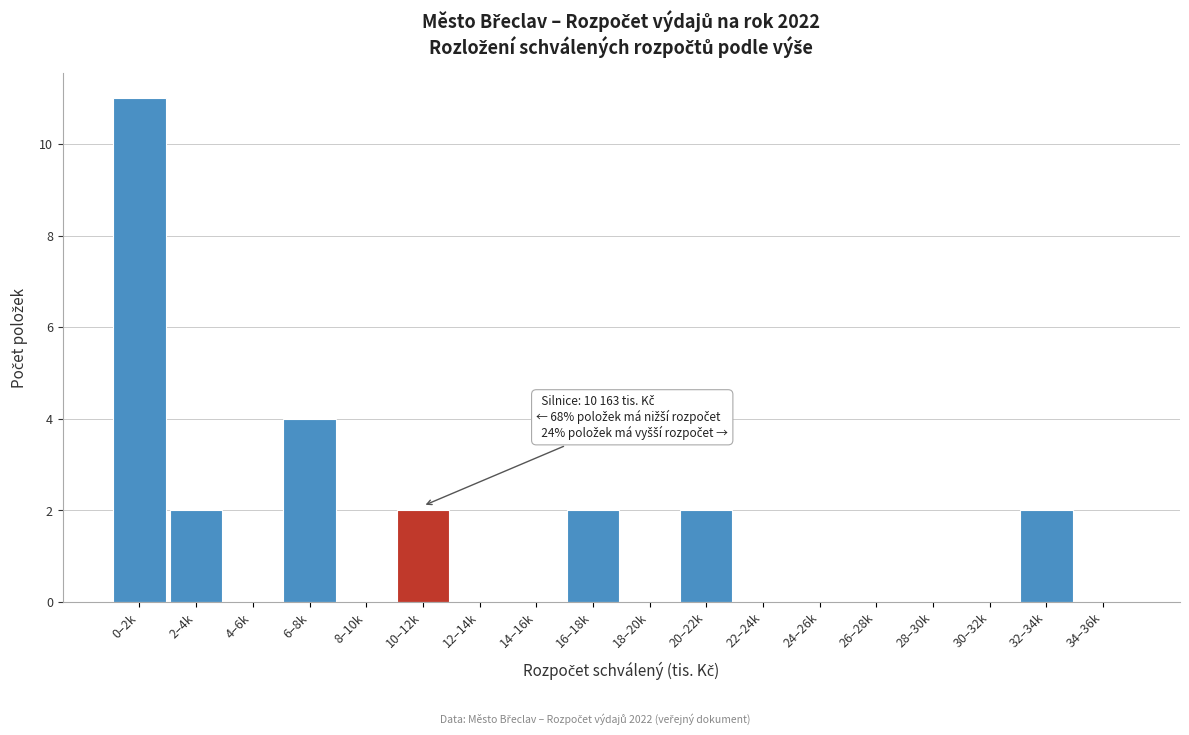

Reading right to left, list all the values displayed in this chart.

34–36k=0	32–34k=2	30–32k=0	28–30k=0	26–28k=0	24–26k=0	22–24k=0	20–22k=2	18–20k=0	16–18k=2	14–16k=0	12–14k=0	10–12k=2	8–10k=0	6–8k=4	4–6k=0	2–4k=2	0–2k=11